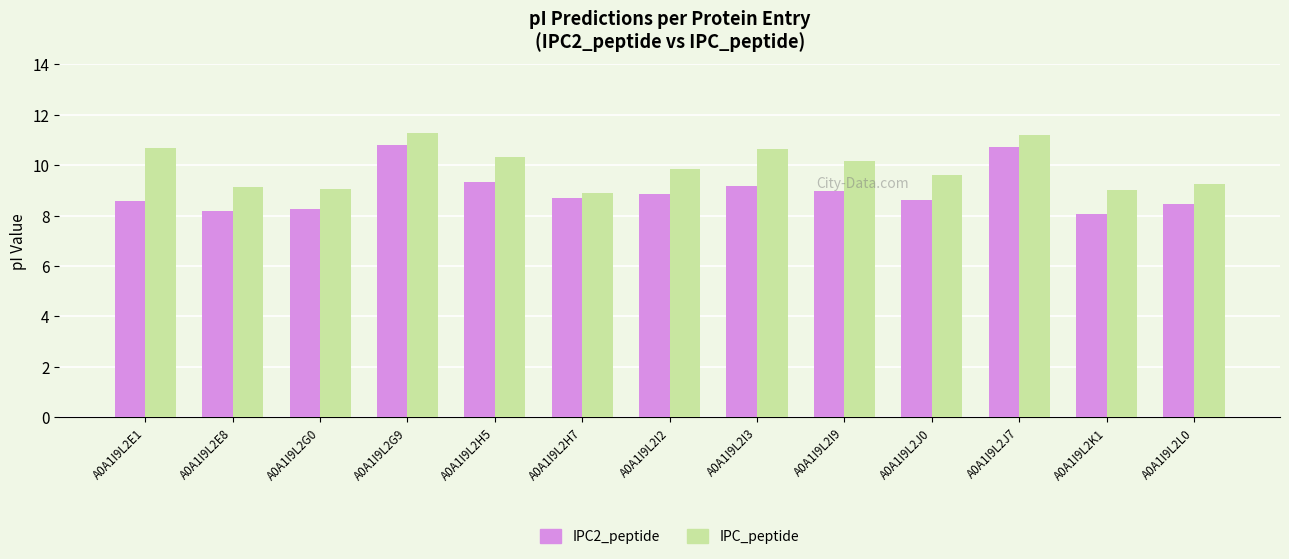

At which label does IPC_peptide first exceed 9?

A0A1I9L2E1